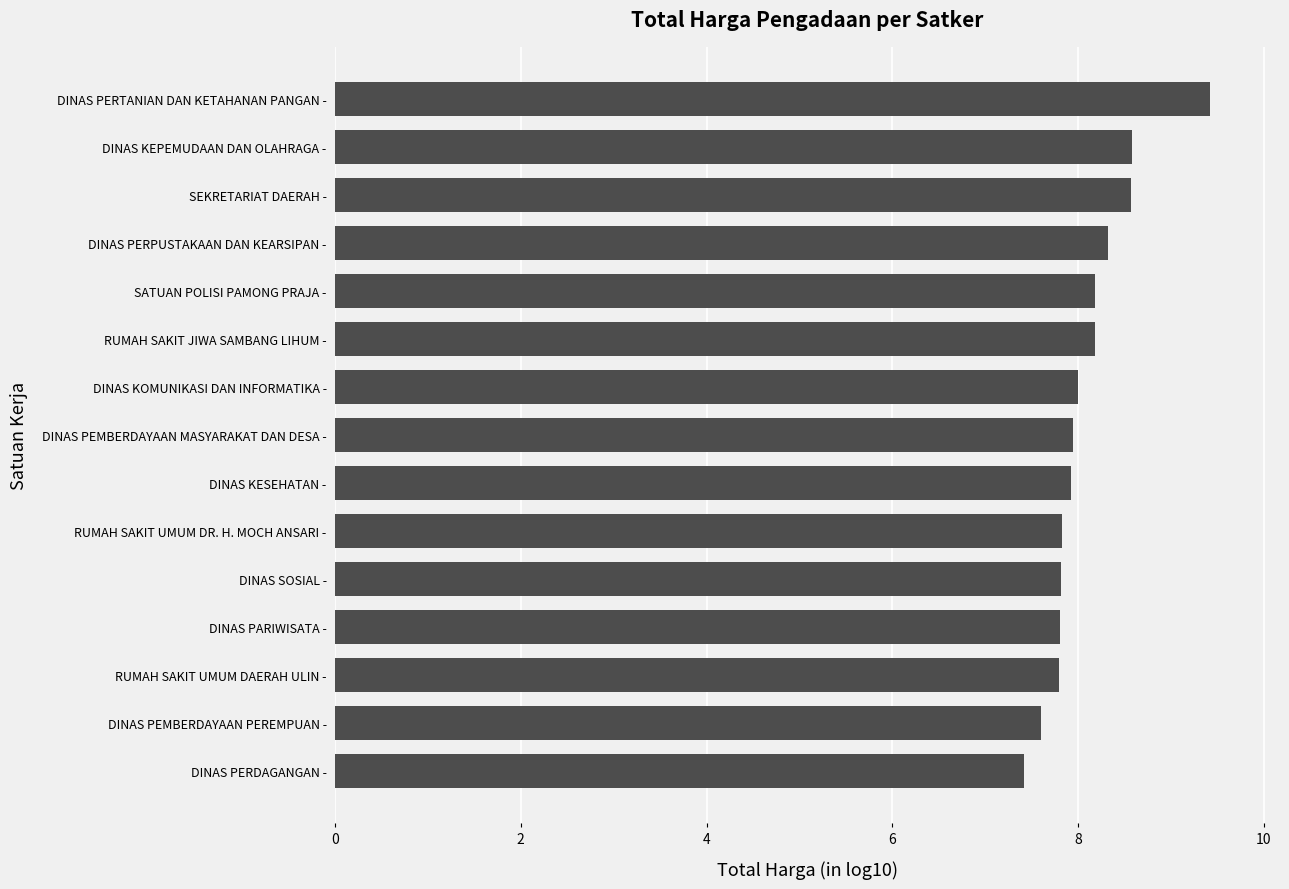

What is the average value?

8.1